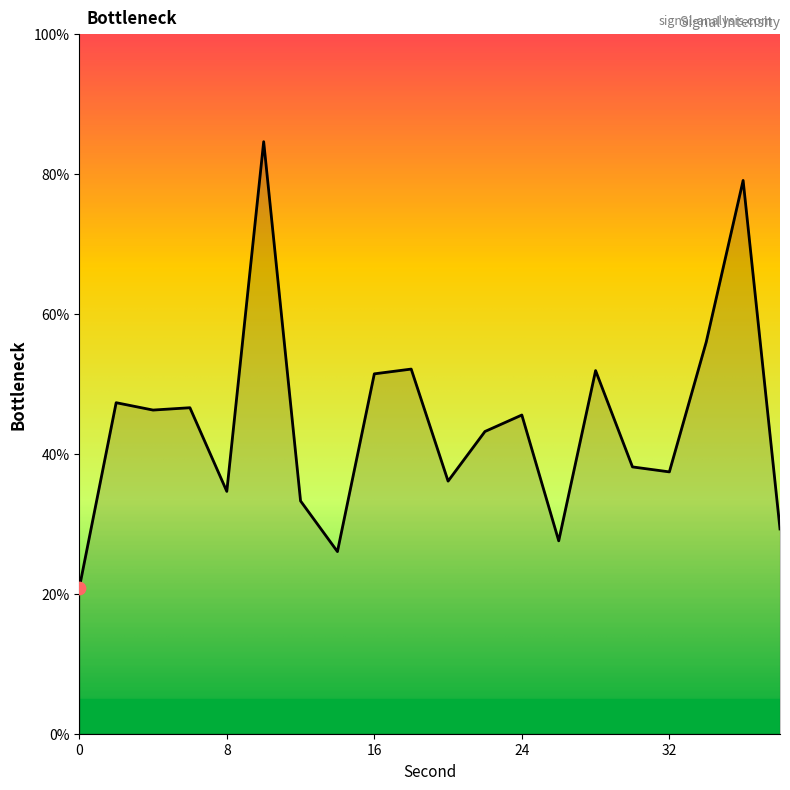

What is the minimum value shown in the chart?

20.8